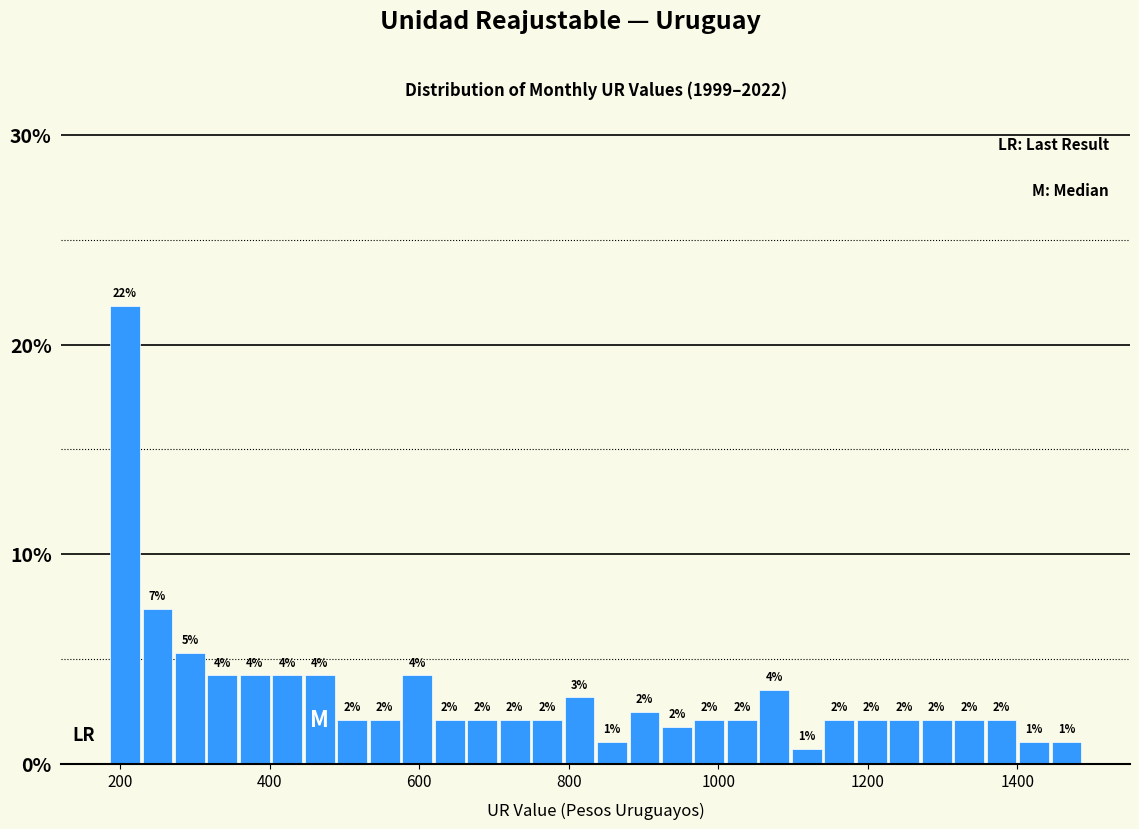

Around what value on the x-axis is the tallest bar? Give the approximate position of its centre, as read against the axis.

200